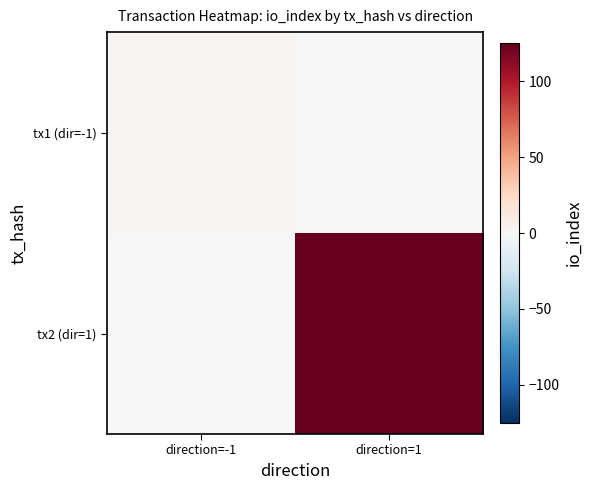

Rank the series by their average value, from highest to lowest.

tx2 (dir=1), tx1 (dir=-1)